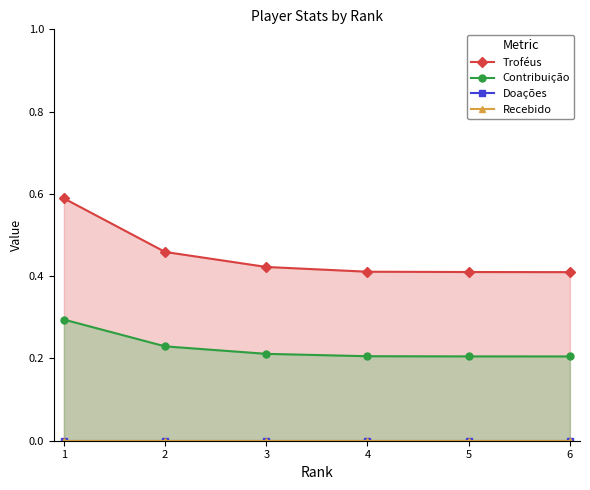

The value of Contribuição at 5 is 0.2. True or false?

True